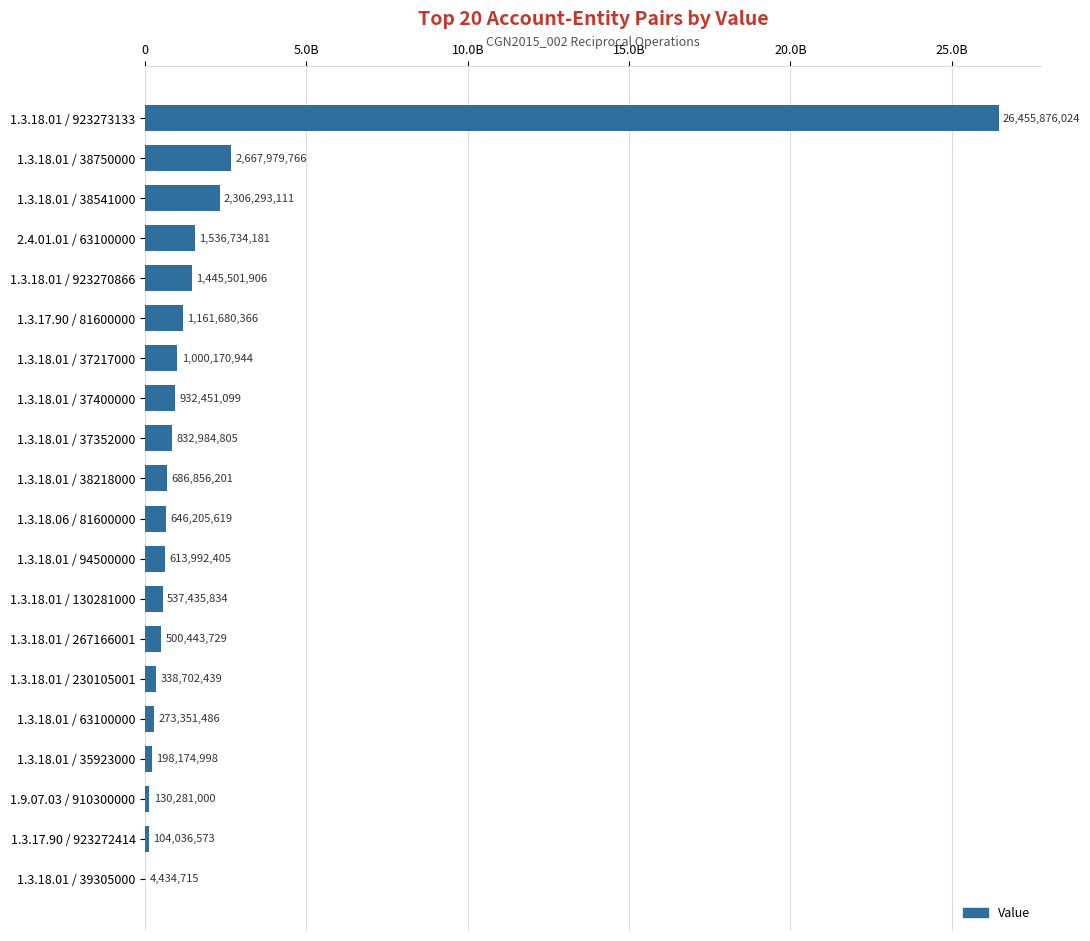

Are the bars horizontal?

Yes